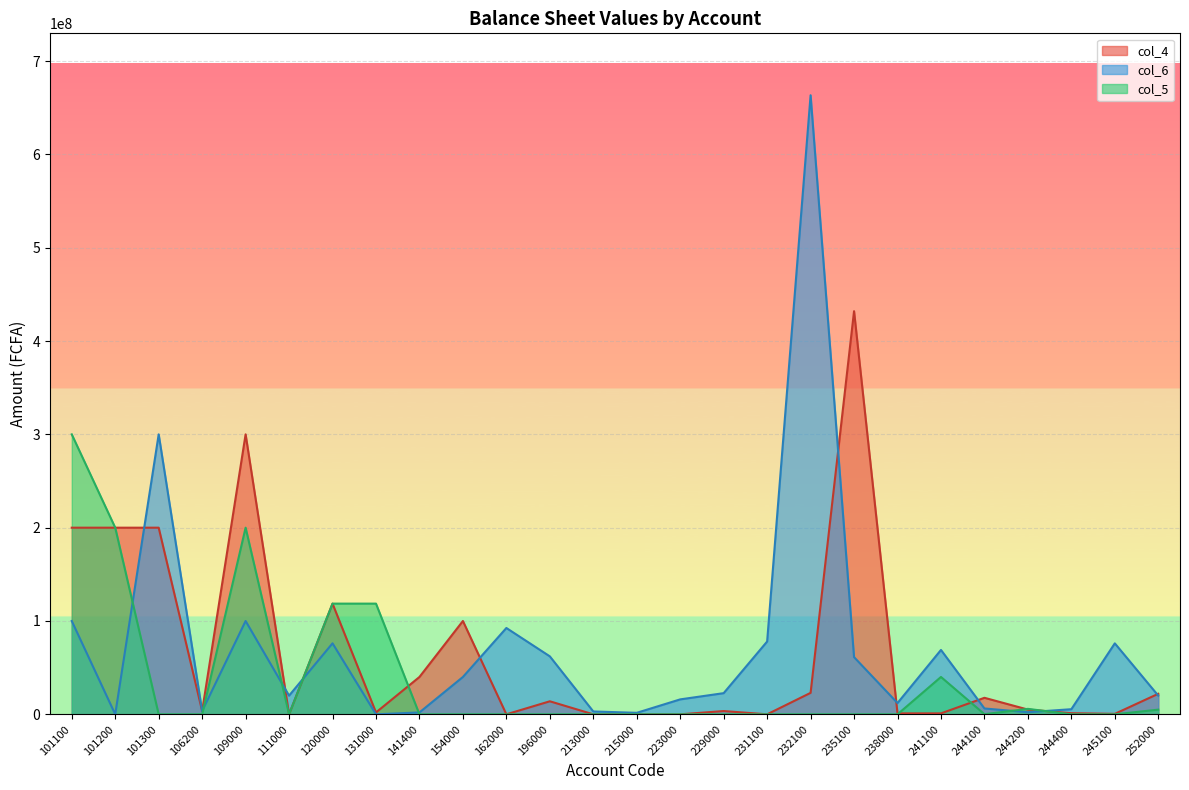

Which series ends up on top after the final intersection of col_5 and col_4?

col_4